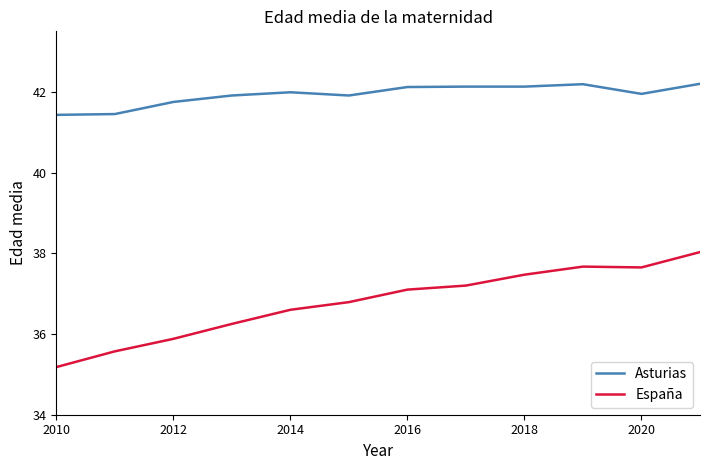

Which series has the largest total across all categories?

Asturias